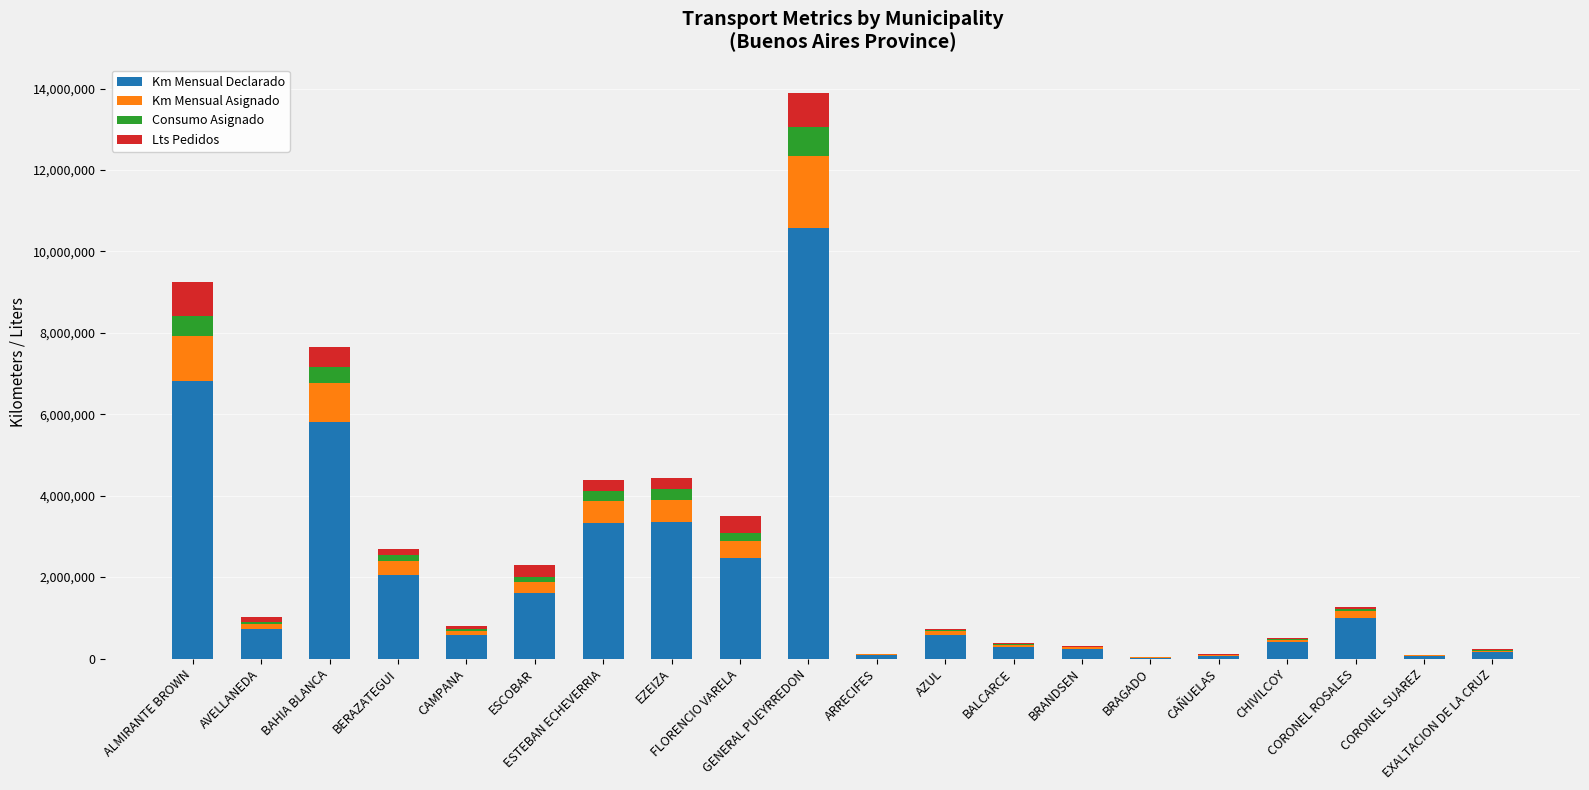

What are all the series names shown in the legend?

Km Mensual Declarado, Km Mensual Asignado, Consumo Asignado, Lts Pedidos